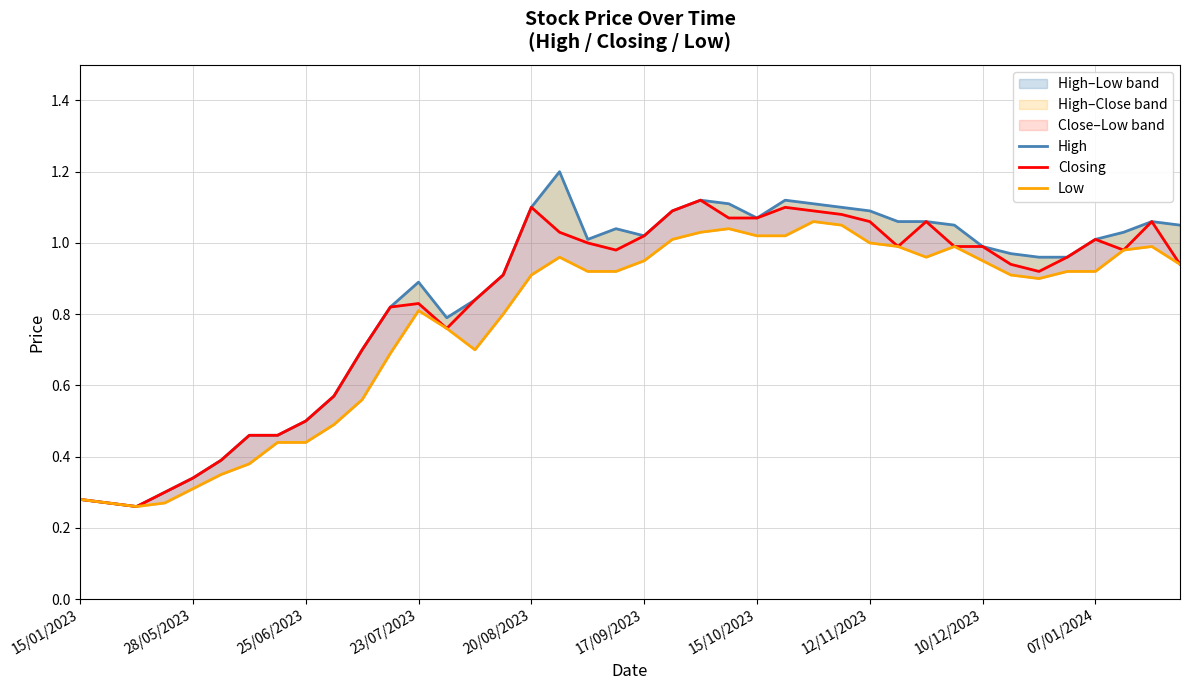

Which series changed the most between 16 and 23?

Low